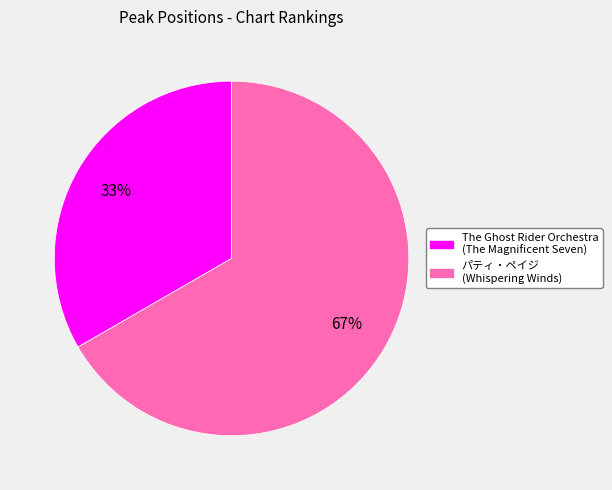

Is there a majority slice in this chart?

Yes